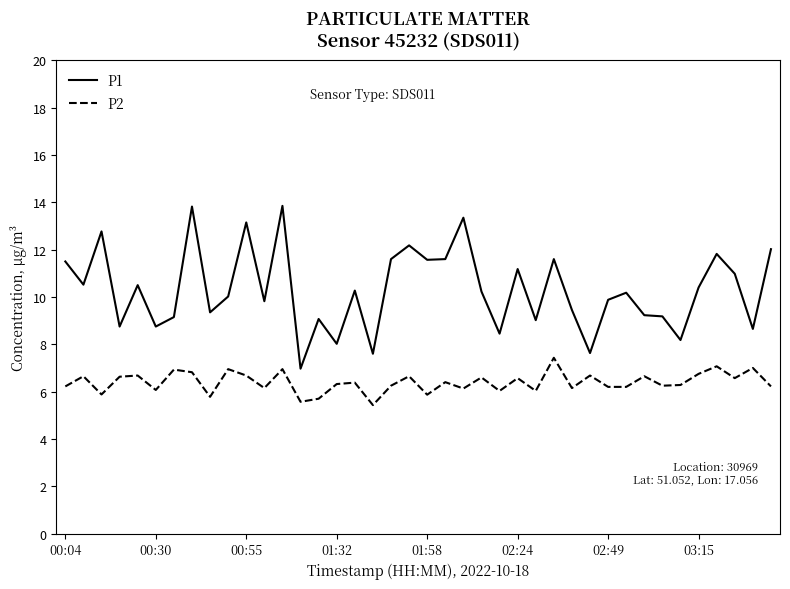

How many lines are shown in the chart?

2